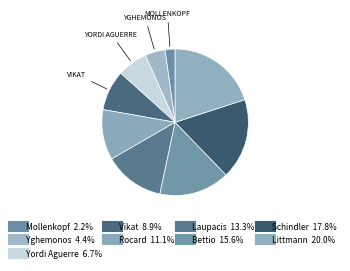

What is the largest slice in the pie chart?

Littmann